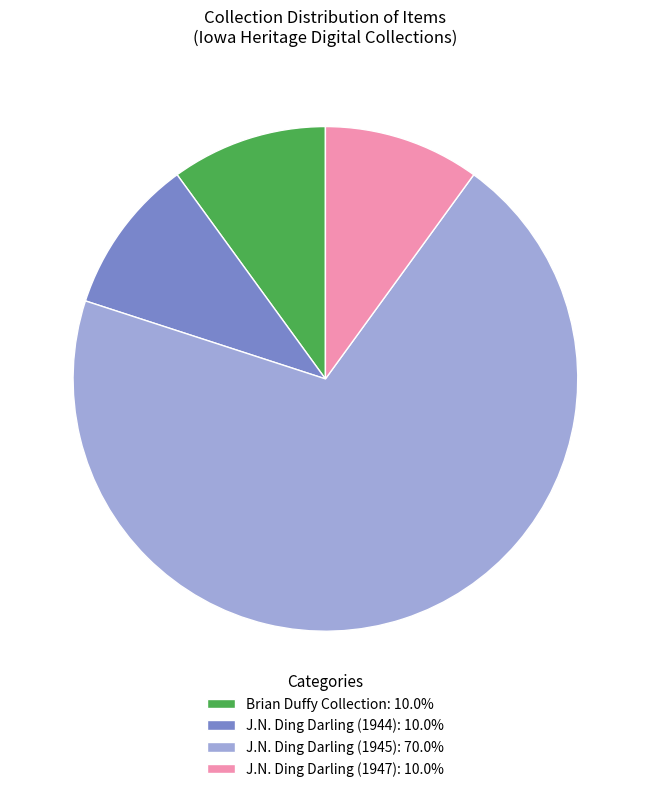

What is the ratio of the value at J.N. Ding Darling (1947): 10.0% to the value at Brian Duffy Collection: 10.0%?

1.0